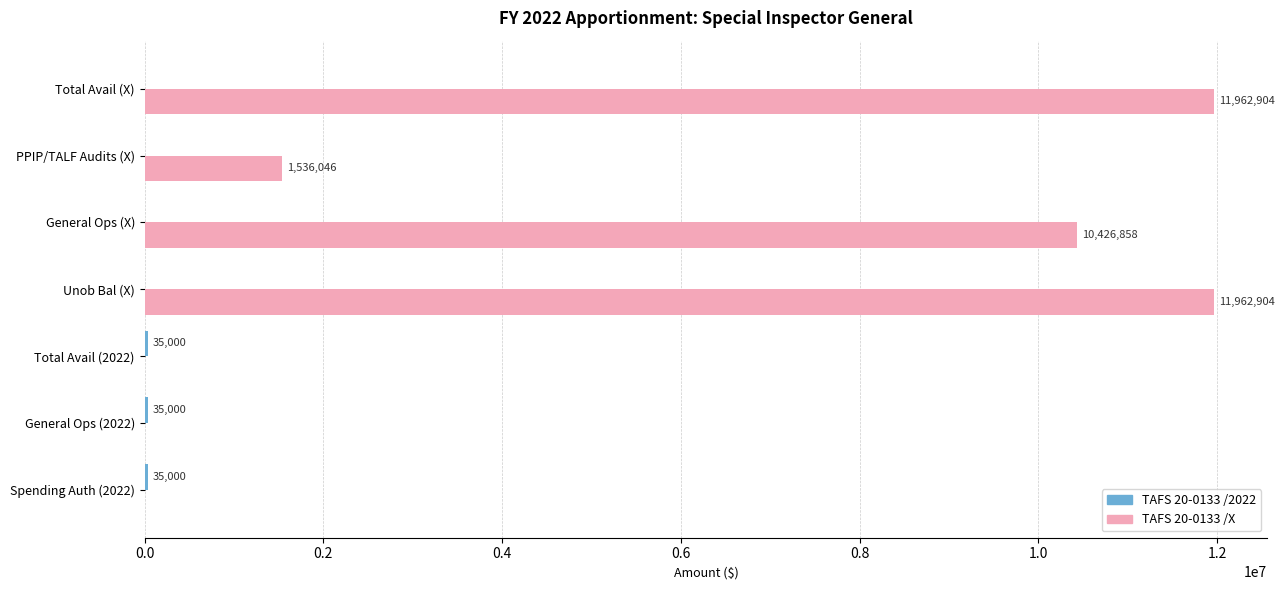

Which series has the widest spread of values?

TAFS 20-0133 /X